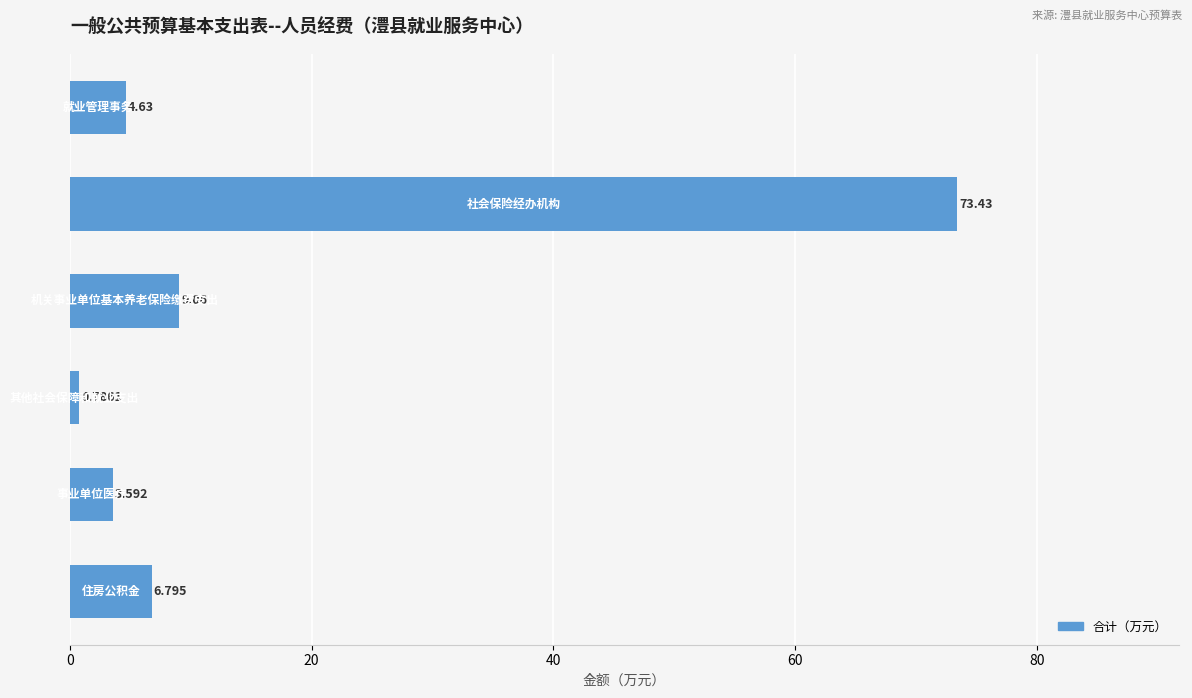

How many bars are there in total?

6